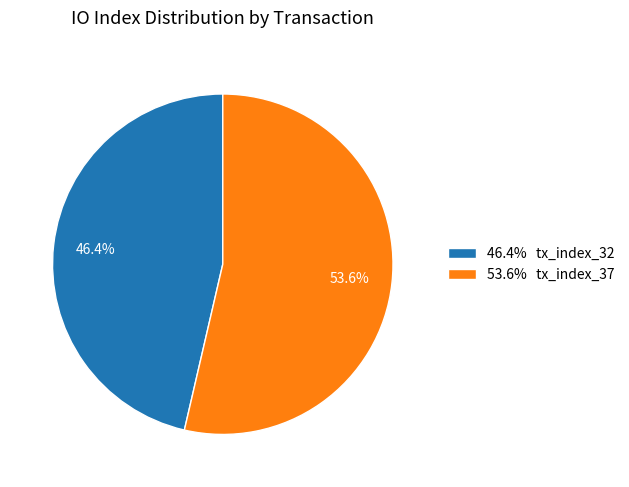

Combined, what portion of the pie is 53.6% tx_index_37 and 46.4% tx_index_32?

100.0%